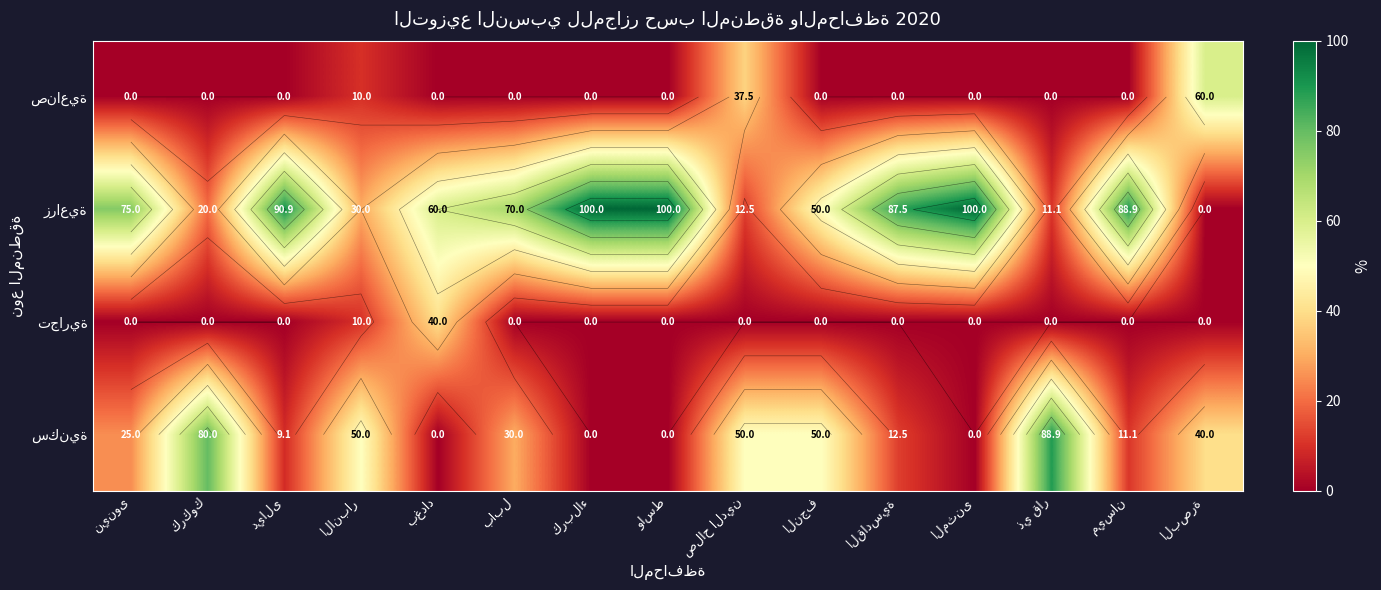

How many سكنية values are between 0 and 50?

13